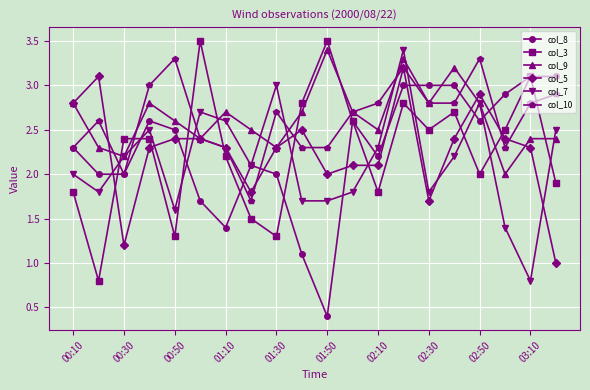

What is the value of the col_8 point at the 7th from the left?

1.4